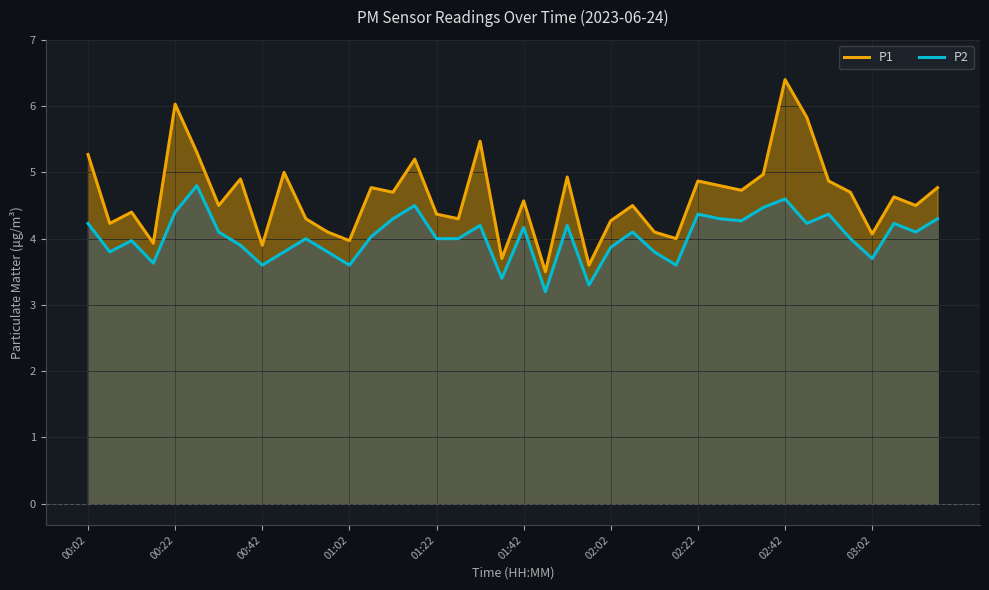

True or false: P2 has a value of 4.6 at 02:42.

True